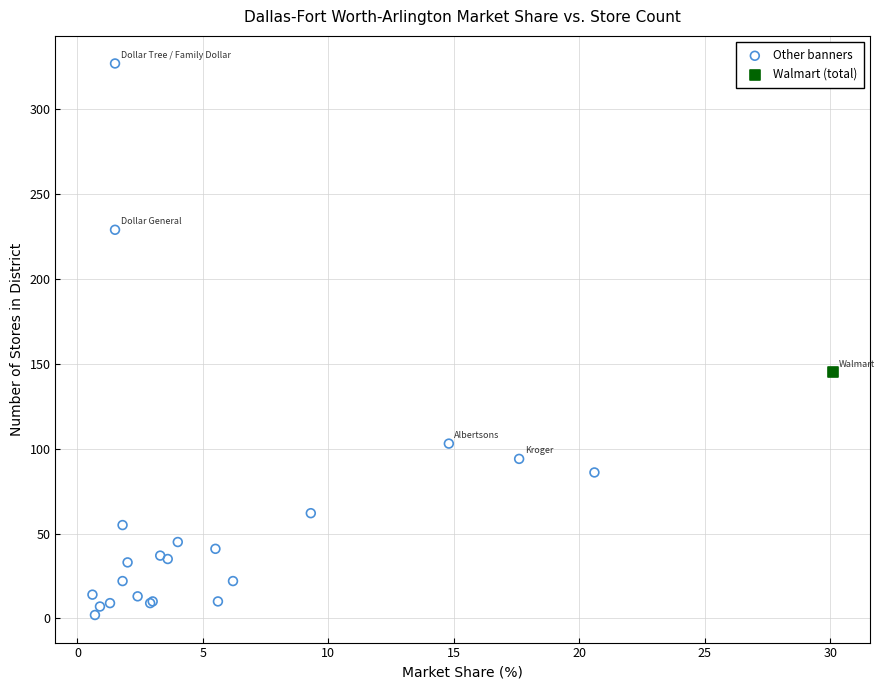

What are all the series names shown in the legend?

Other banners, Walmart (total)